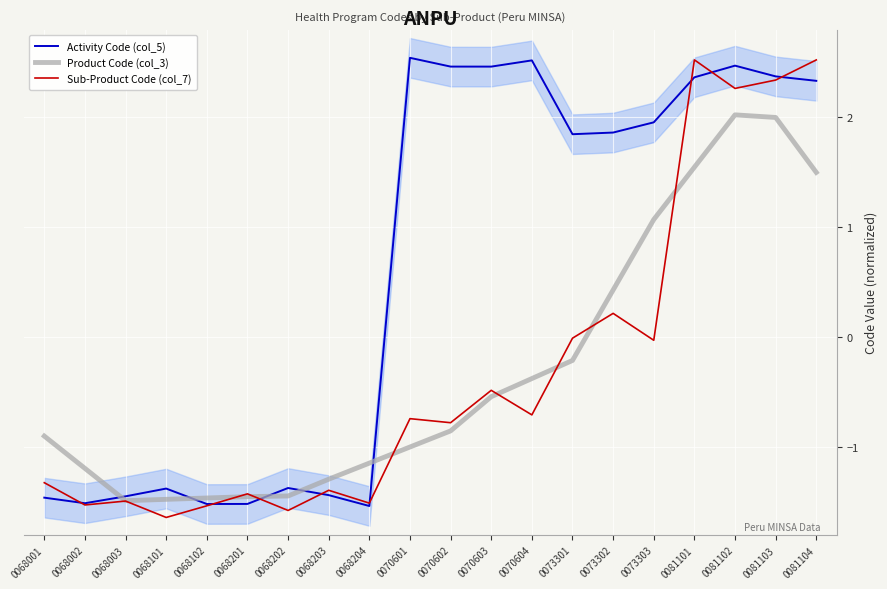

Read the Sub-Product Code (col_7) value at 0070603.

-0.5